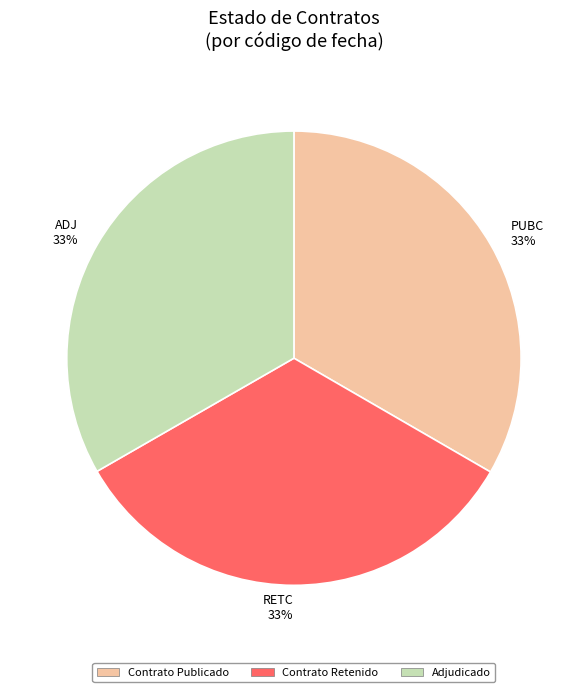

Does any single category account for the majority?

No